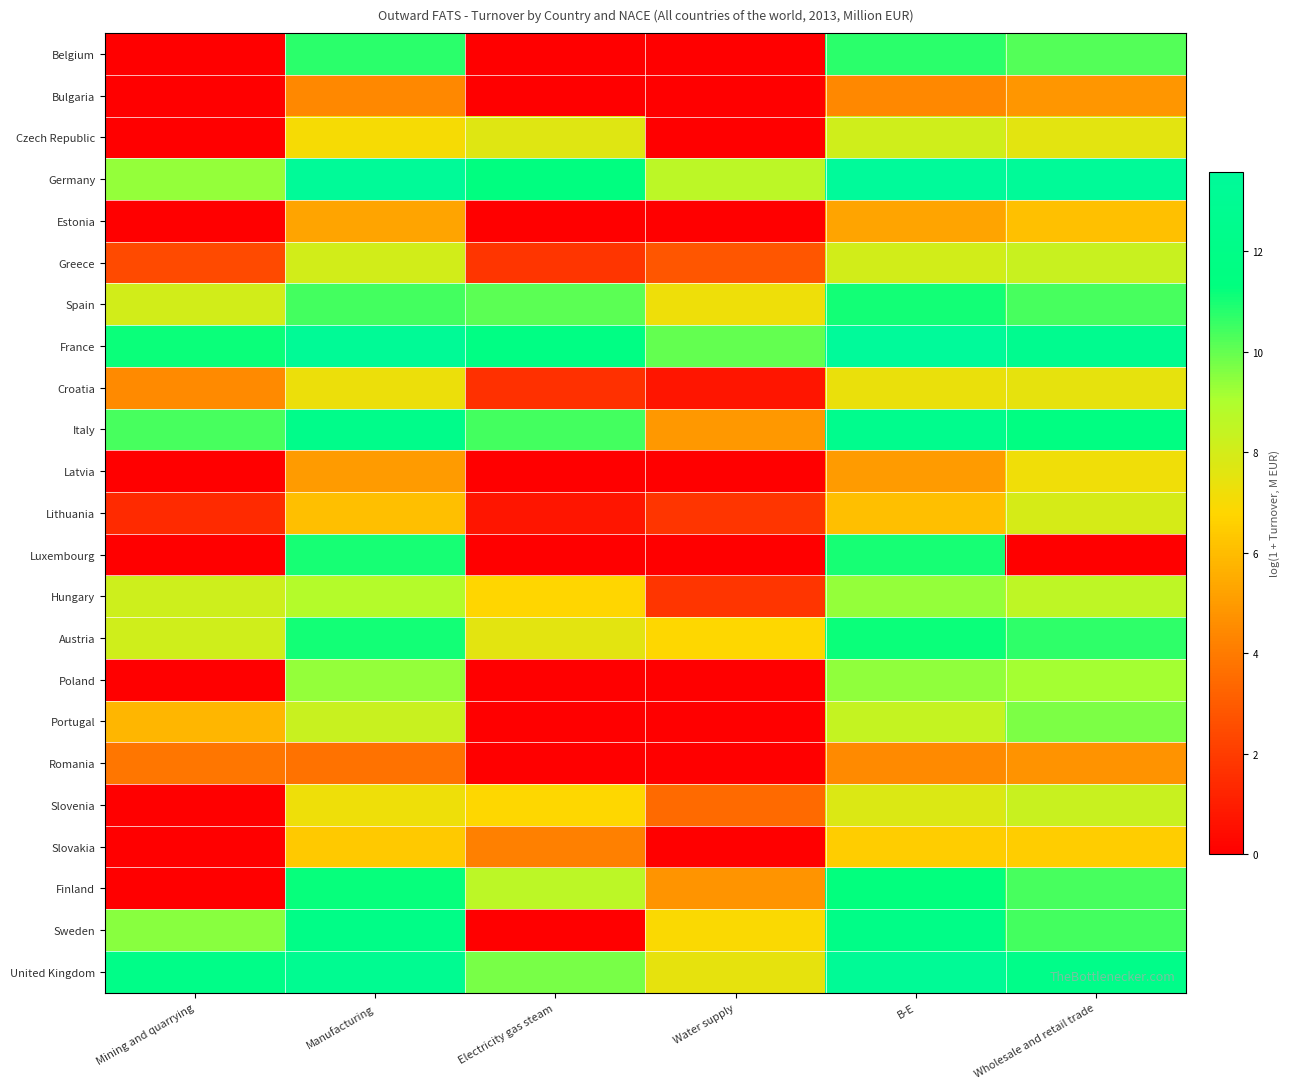

What is the total value across all series at Mining and quarrying?

94.9